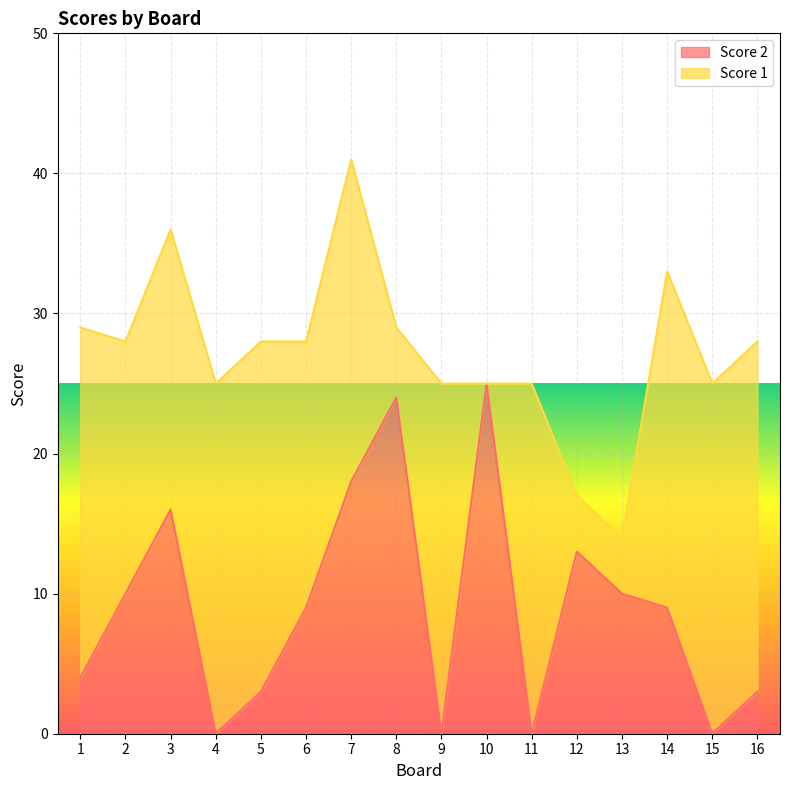

What is the highest value of the Score 2 series?

25